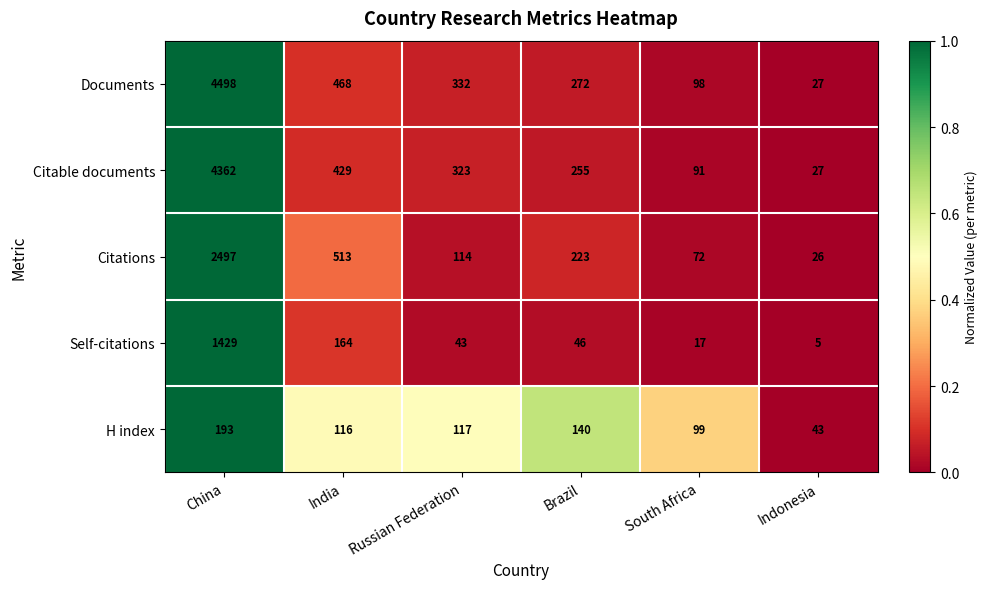

Which series has the largest total across all categories?

Documents